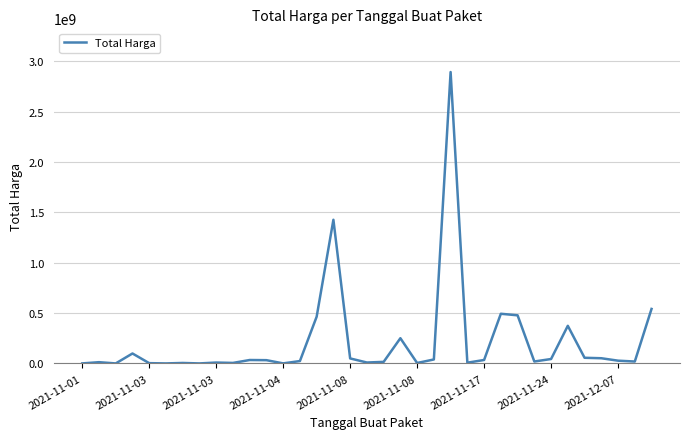

True or false: the data has more than 0 interior local peaks.

True